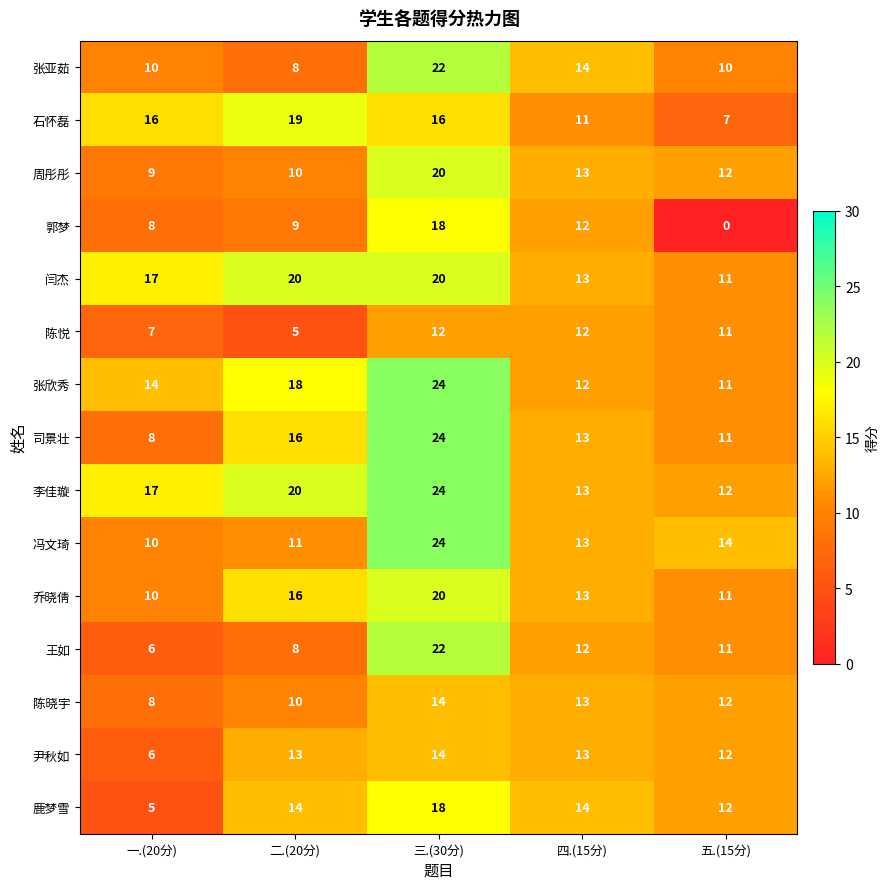

The value of 司景壮 at 一.(20分) is 14. True or false?

False